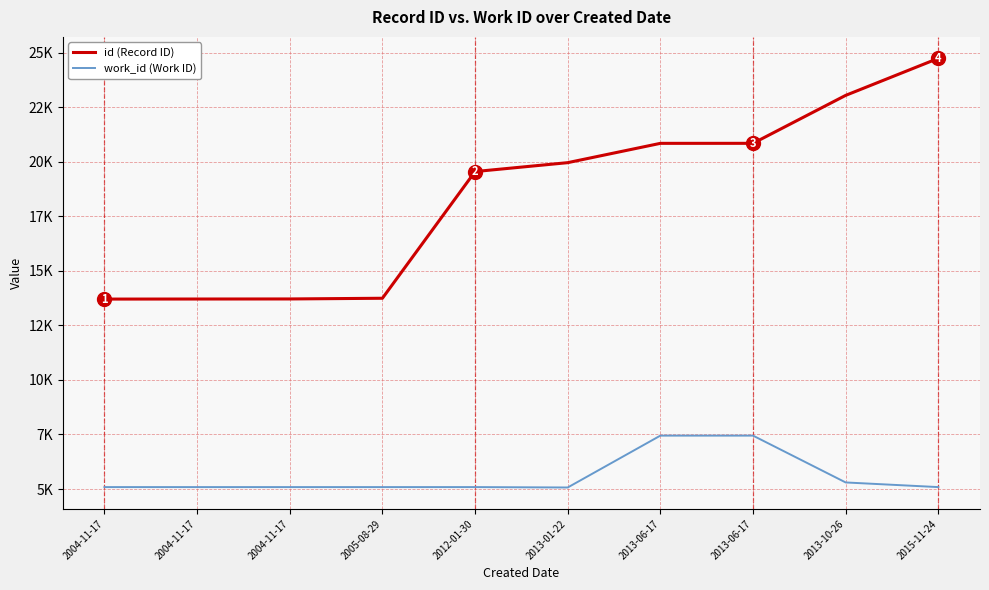

Is this an area chart (filled region under the line)?

No